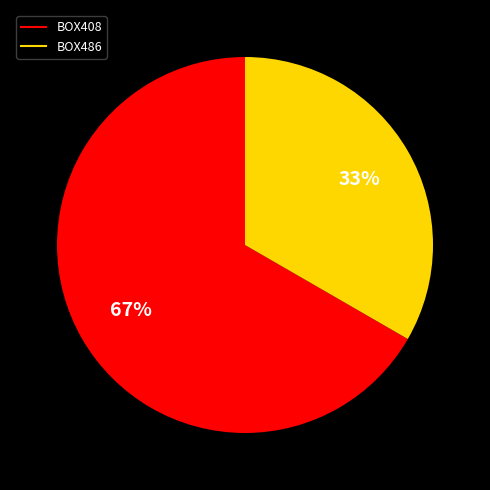

True or false: BOX486 accounts for 33% of the total.

True